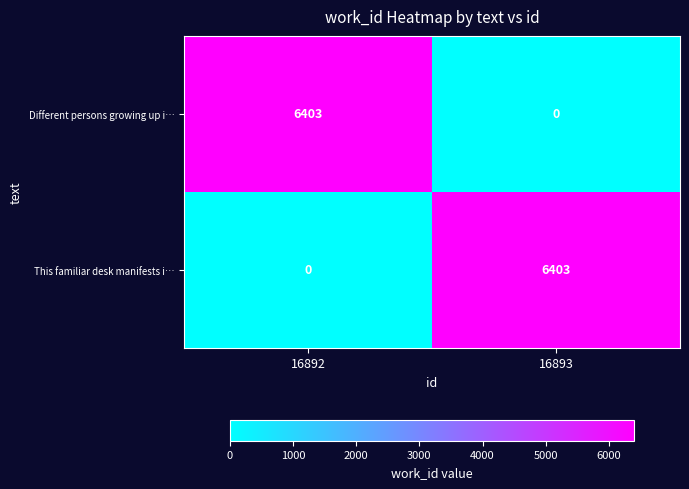

What is the total value across all series at 16892?

6403